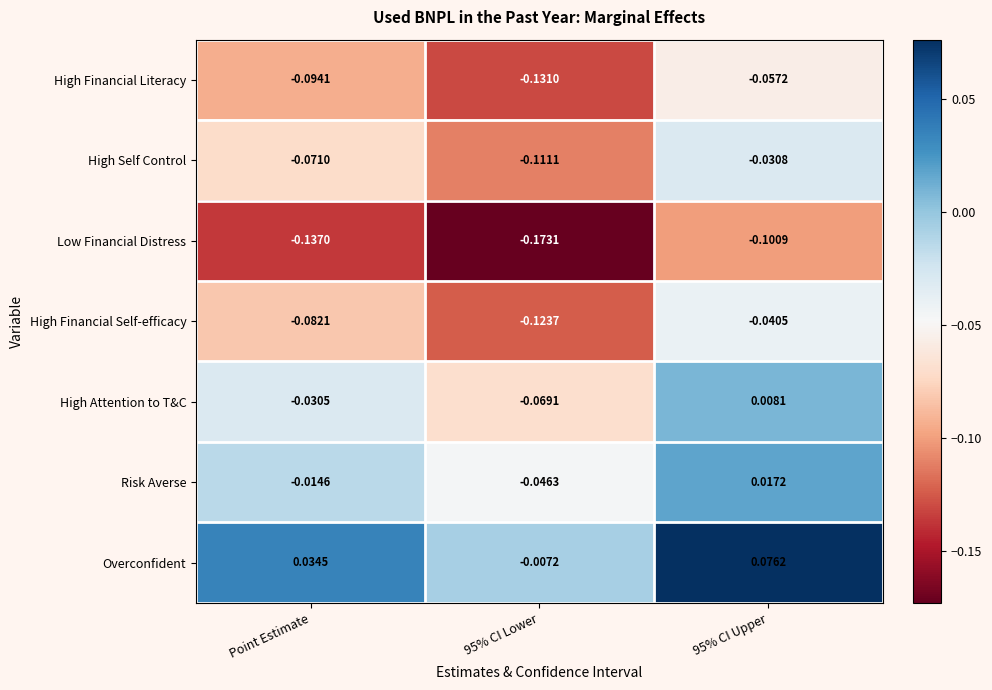

Count the High Attention to T&C values in the range 0 to 1.

1